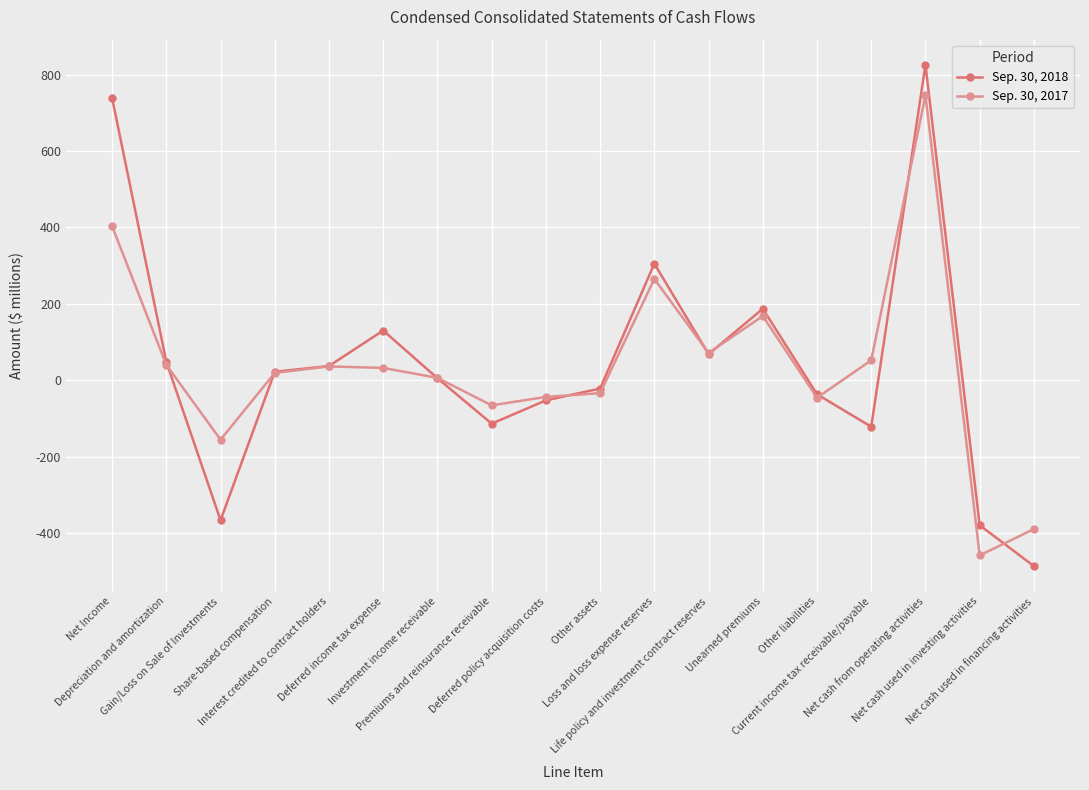

Which series has the largest range (max minus min)?

Sep. 30, 2018